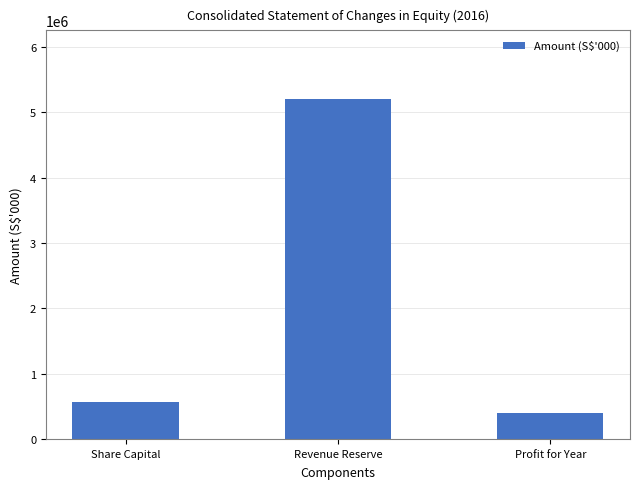

What position from the left is Revenue Reserve?

2